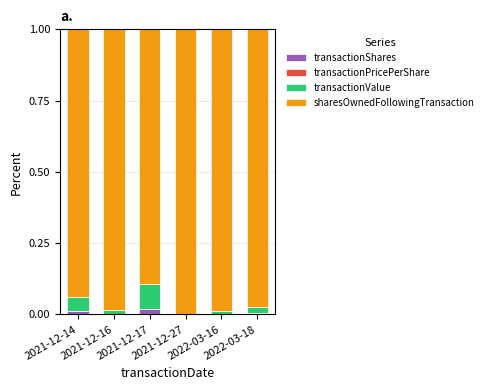

How many distinct data groups are displayed?

4